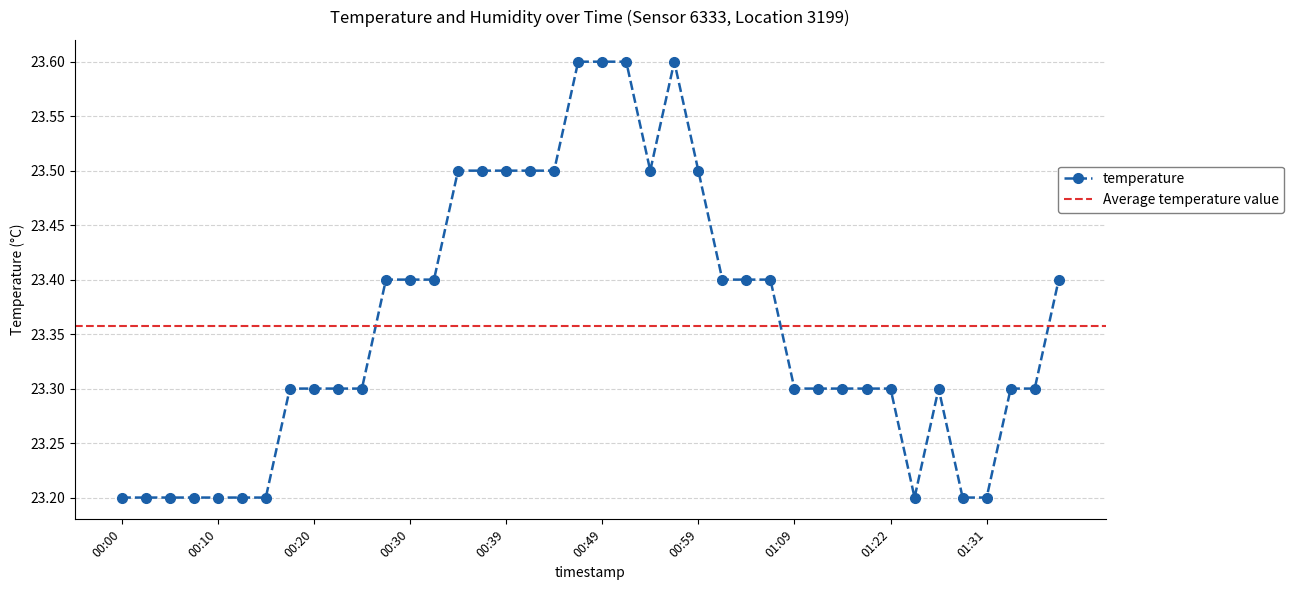

Reading left to right, transcribe all the data shown in this chart.

23.2	23.2	23.2	23.2	23.2	23.2	23.2	23.3	23.3	23.3	23.3	23.4	23.4	23.4	23.5	23.5	23.5	23.5	23.5	23.6	23.6	23.6	23.5	23.6	23.5	23.4	23.4	23.4	23.3	23.3	23.3	23.3	23.3	23.2	23.3	23.2	23.2	23.3	23.3	23.4